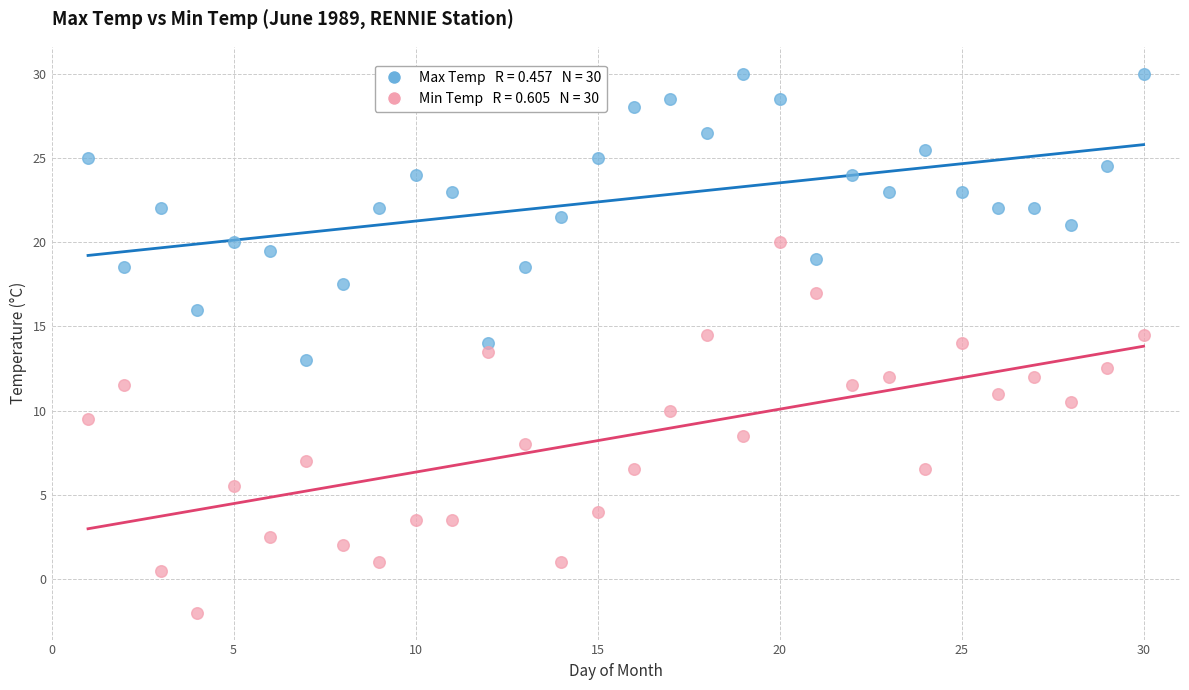

Across all data points, what is the range of Y values (max minus min)?

32.0